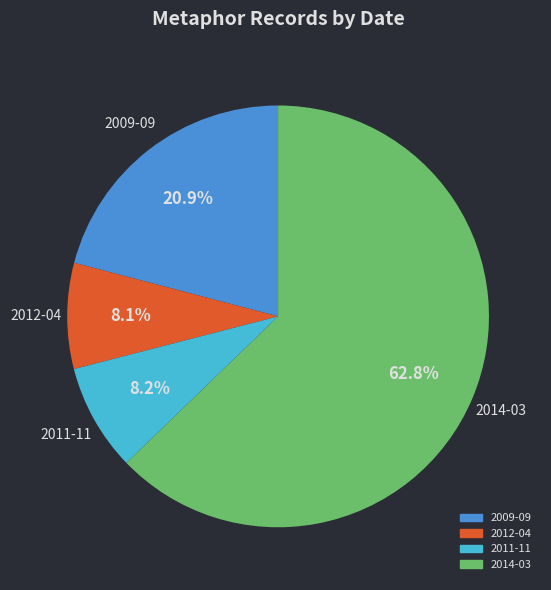

Combined, what portion of the pie is 2009-09 and 2014-03?

83.7%